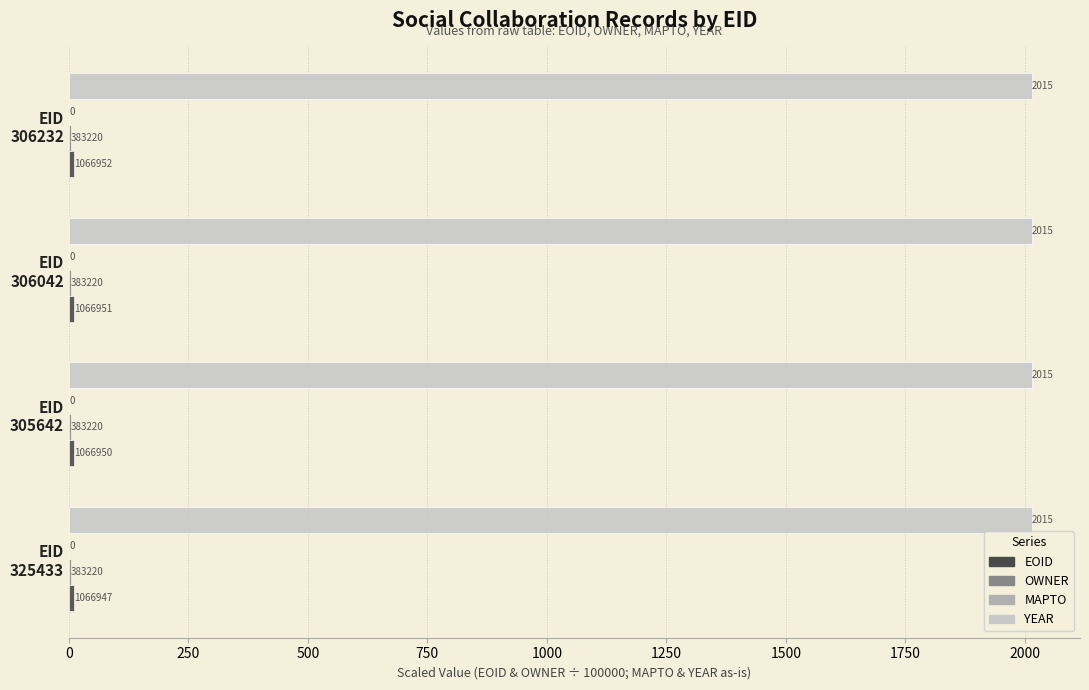

Which series has the largest range (max minus min)?

EOID